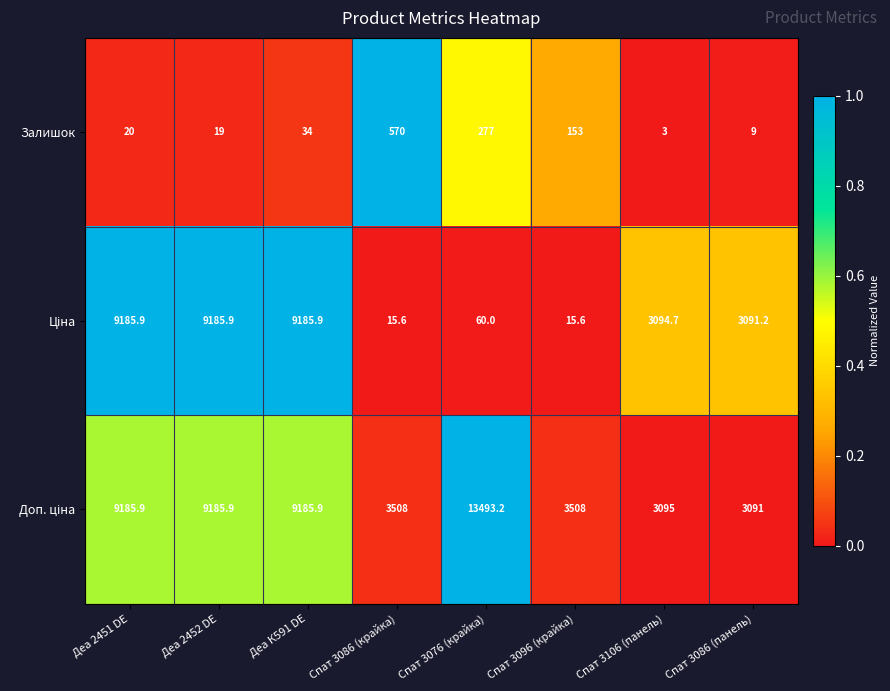

At which label is Залишок closest to 286?

Спат 3076 (крайка)